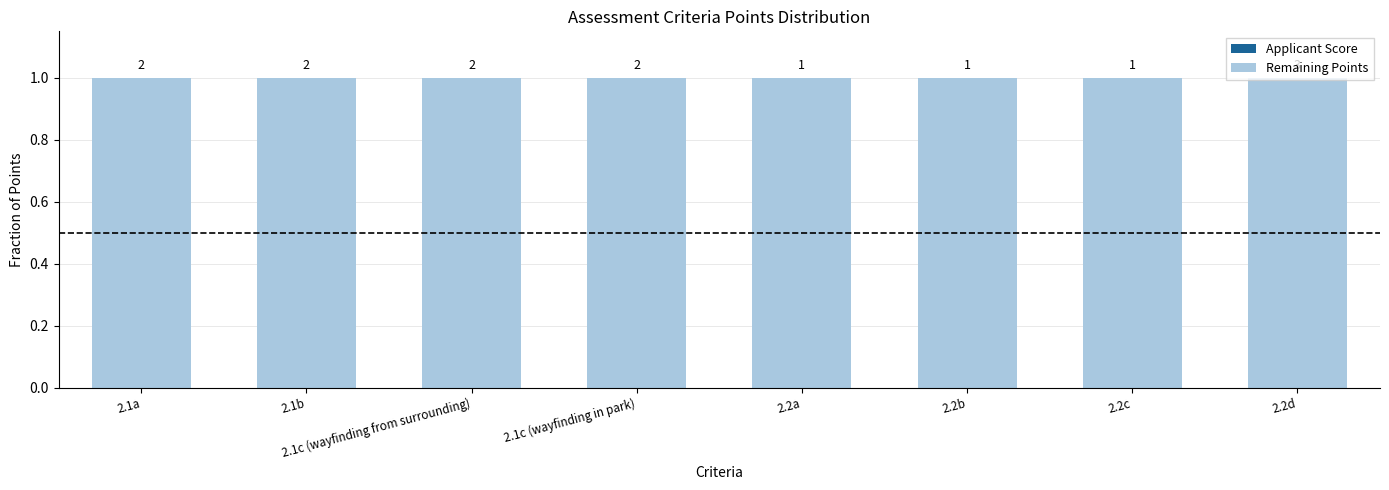

Rank the categories by Applicant Score value from highest to lowest.

2.1a, 2.1b, 2.1c (wayfinding from surrounding), 2.1c (wayfinding in park), 2.2a, 2.2b, 2.2c, 2.2d